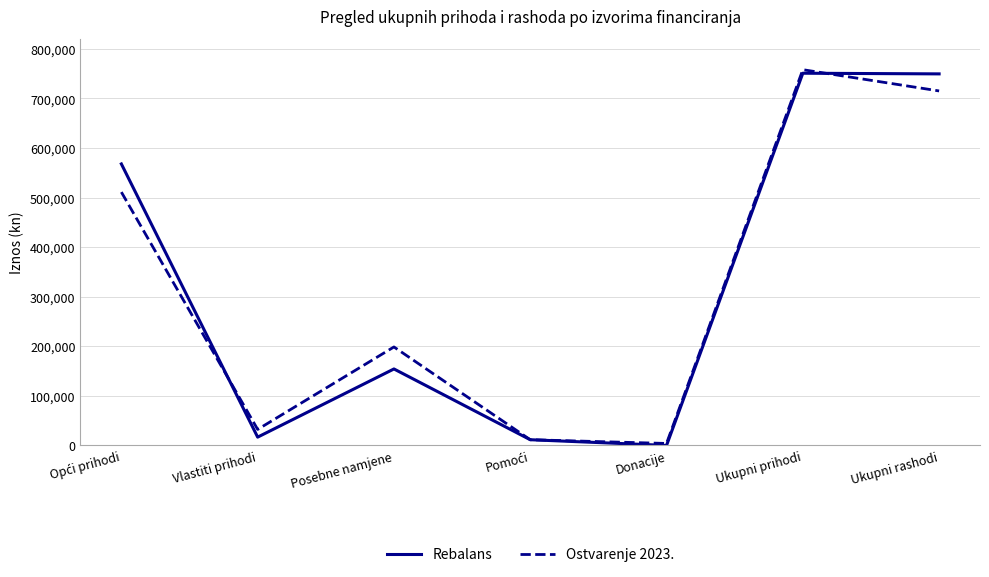

At which category is the sum across all series the highest?

Ukupni prihodi